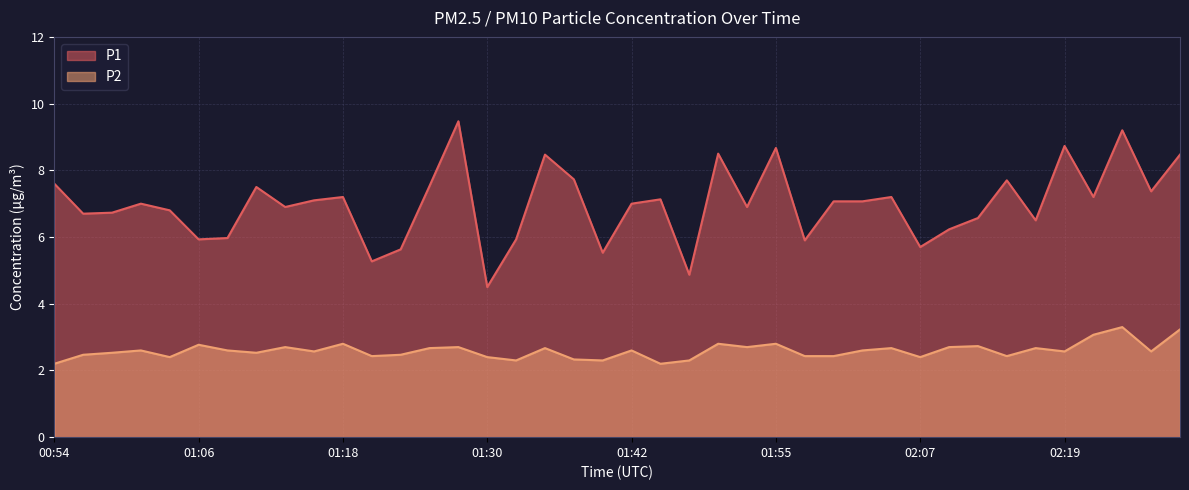

At how many categories does at least one series exceed 7?

20